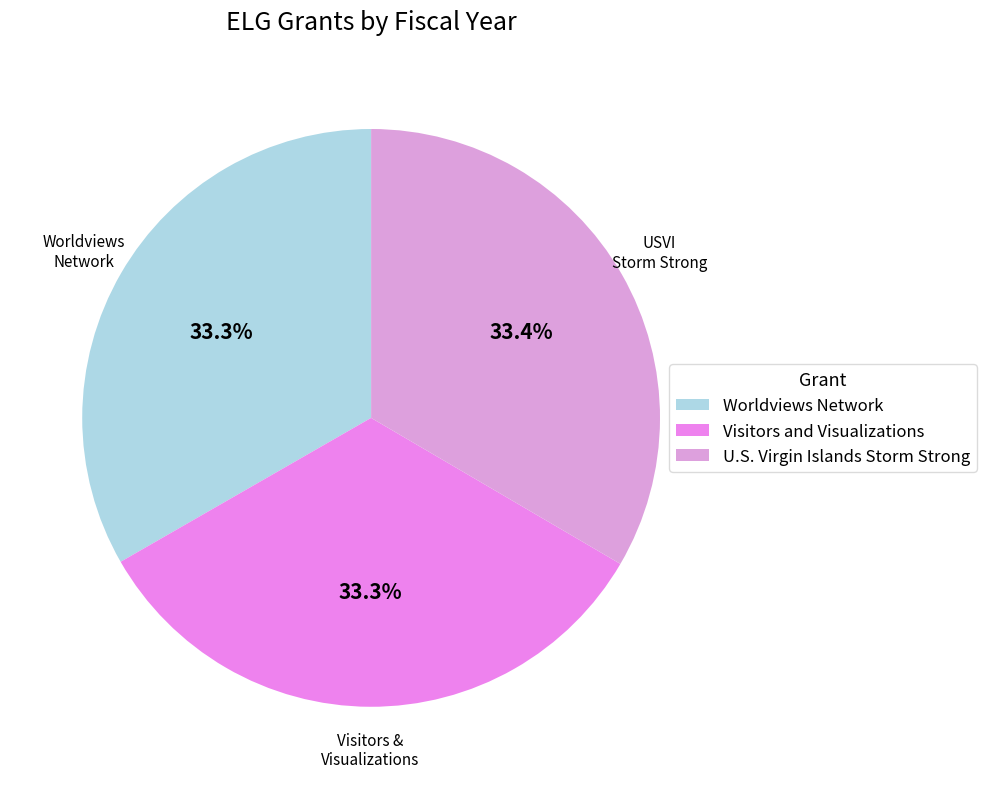

What percentage is the Visitors and Visualizations slice, to the nearest percent?

33%